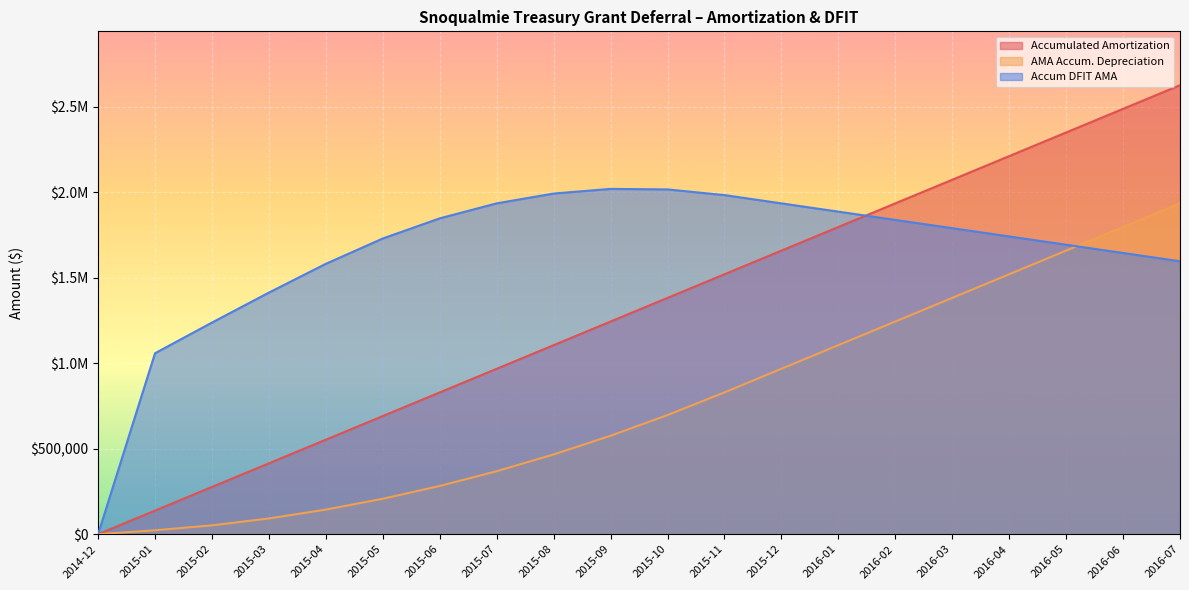

True or false: Accumulated Amortization and Accum DFIT AMA intersect in this chart.

True